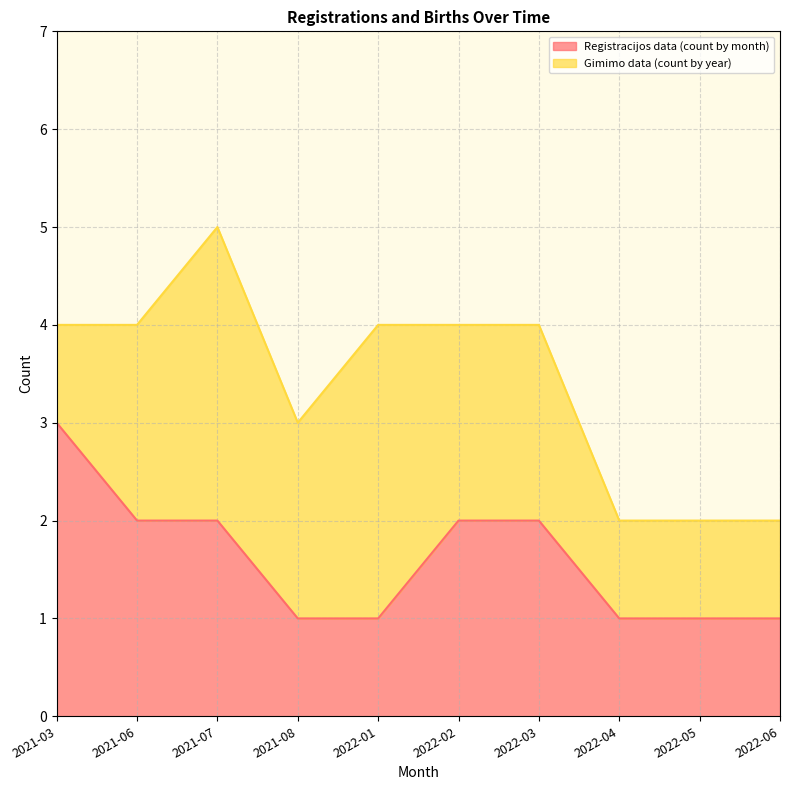

What position from the left is 2021-07?

3